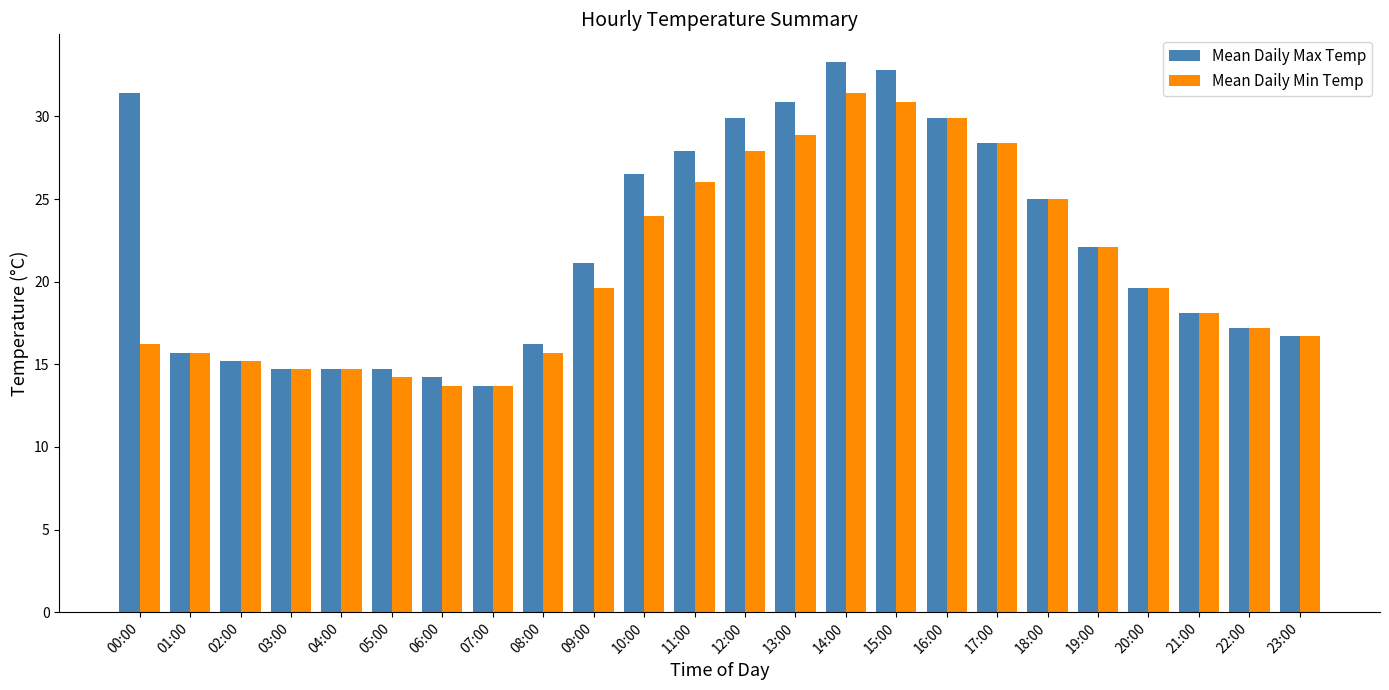

What is the value of the Mean Daily Max Temp bar at the 1st from the left?

31.4